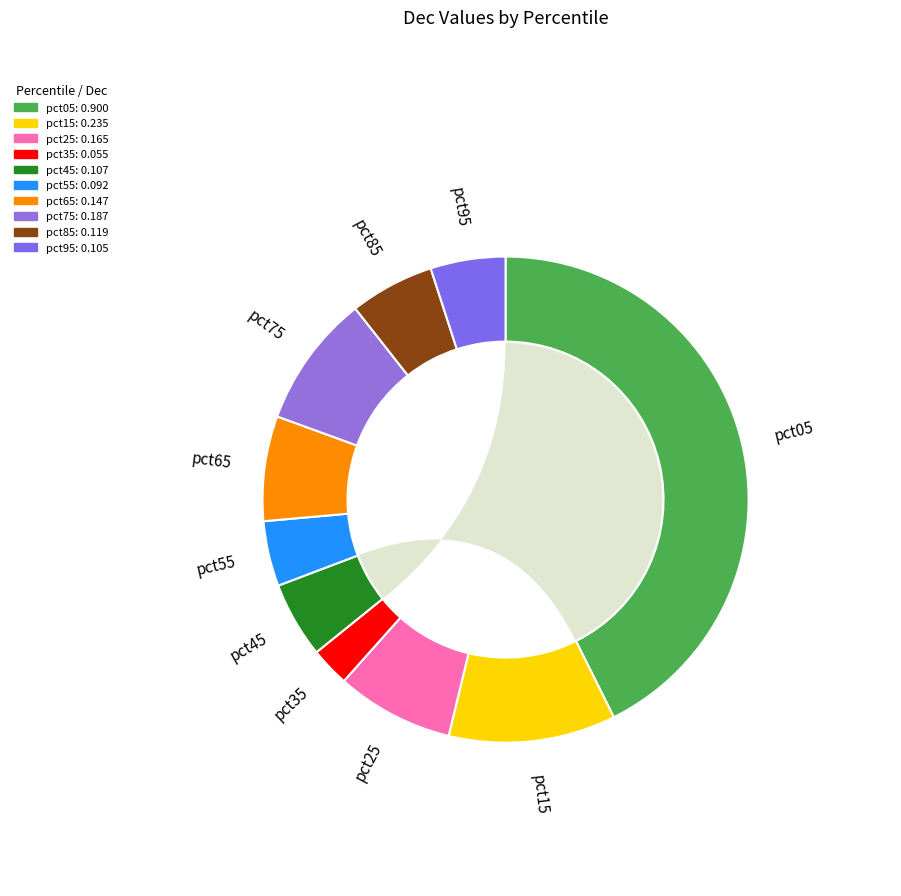

What is the change in value from pct05 to pct95?

-0.8